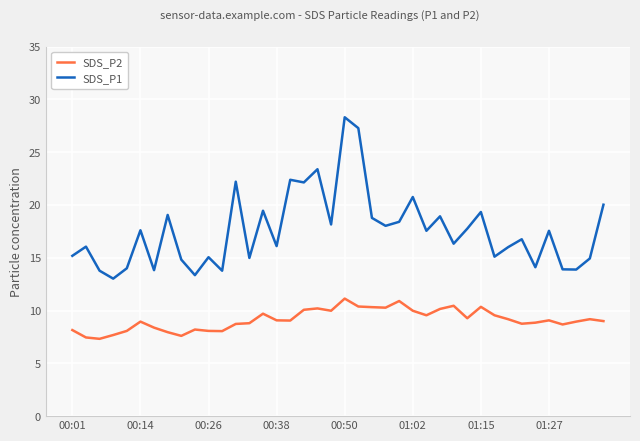

Which series has the largest total across all categories?

SDS_P1